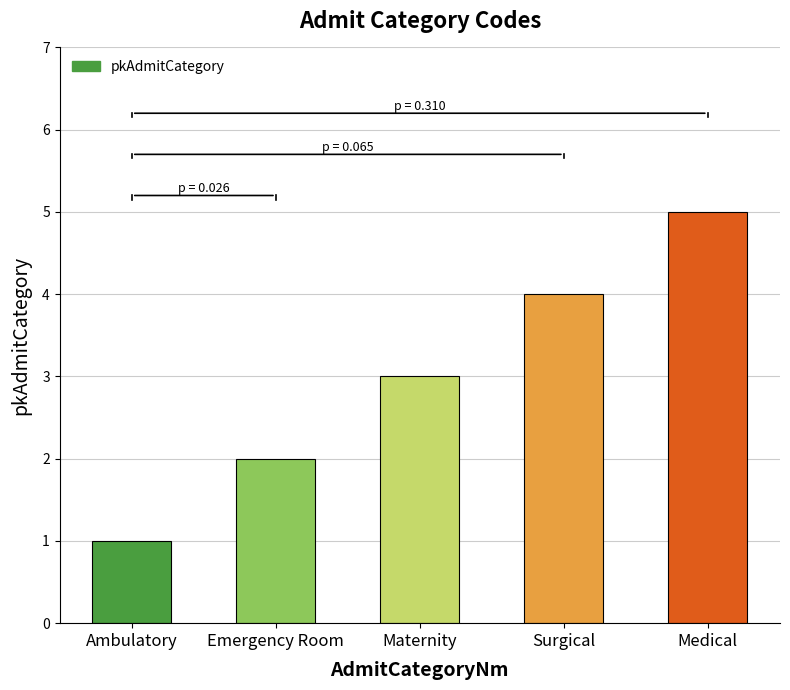

The value at Medical is 5. True or false?

True